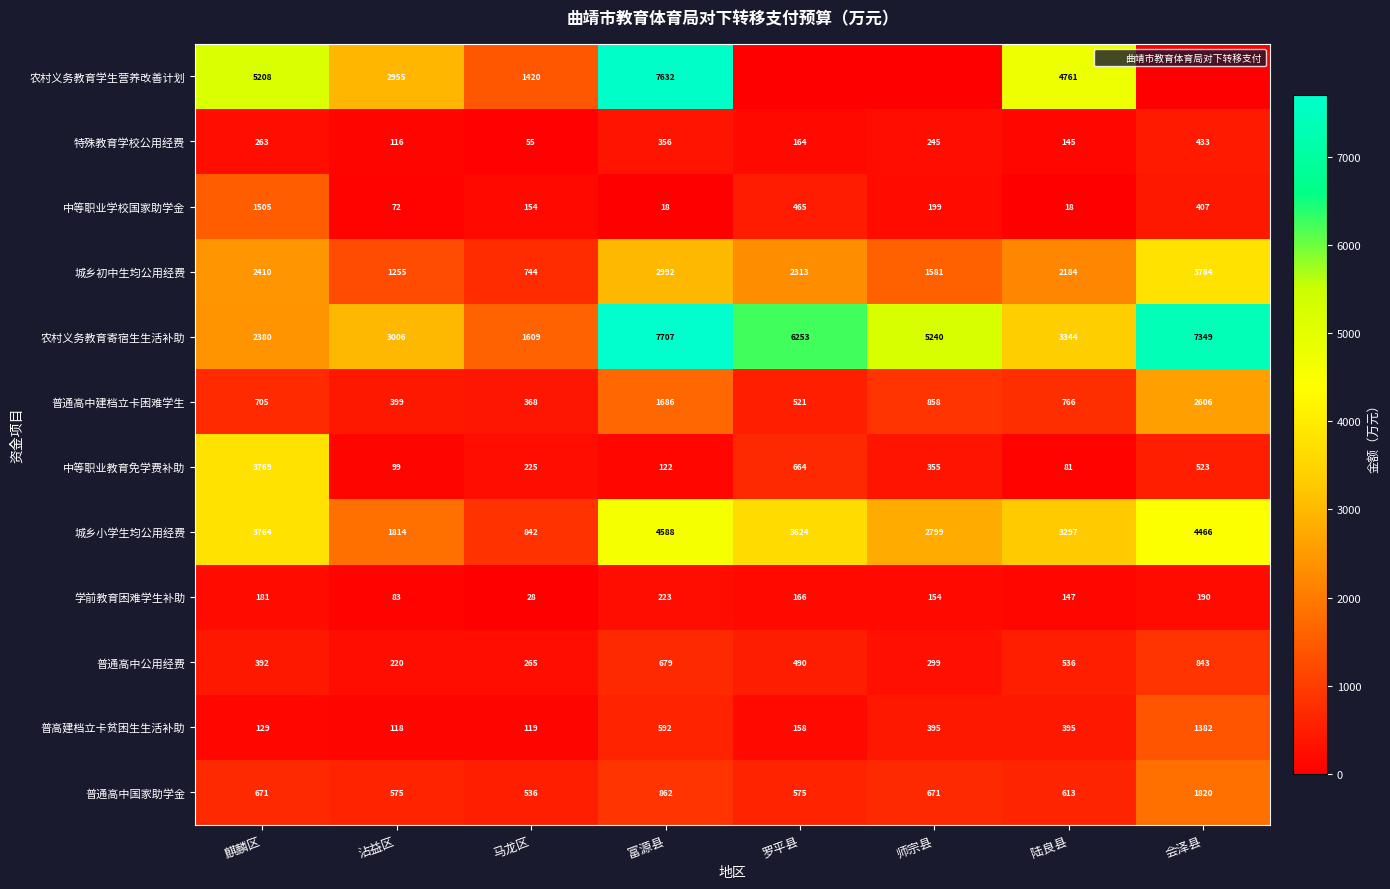

Count the number of data series in this chart.

12